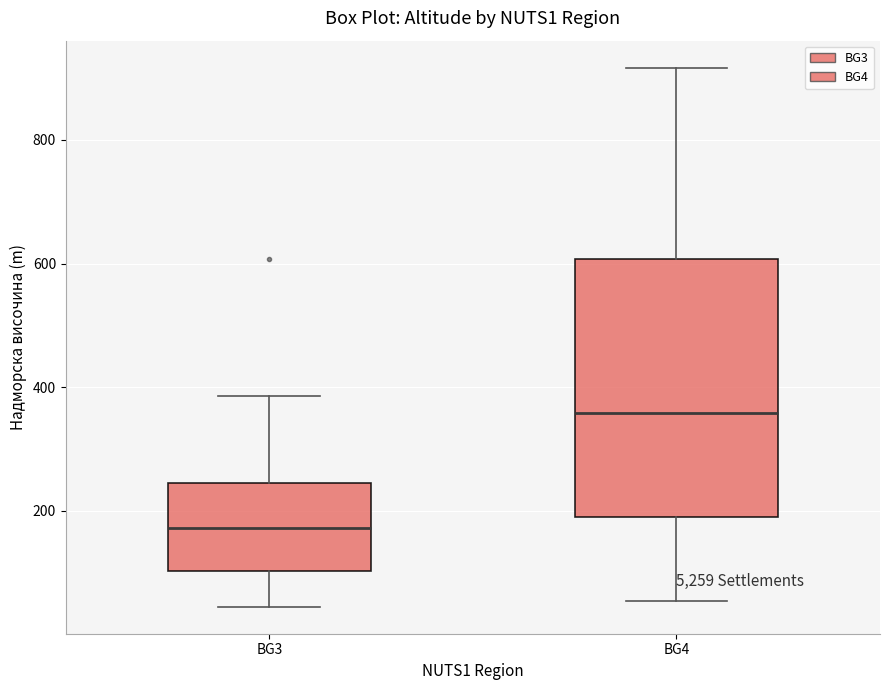

Reading left to right, transcribe this box plot: for each box, give where its median line is, the range the box spans, and where its two whiskers end, as read against the y-axis. The values are not printed on the chart, so give them approximately, as read against the axis.

BG3: median 180, box 100 to 240, whiskers 40 to 380
BG4: median 360, box 200 to 600, whiskers 60 to 920